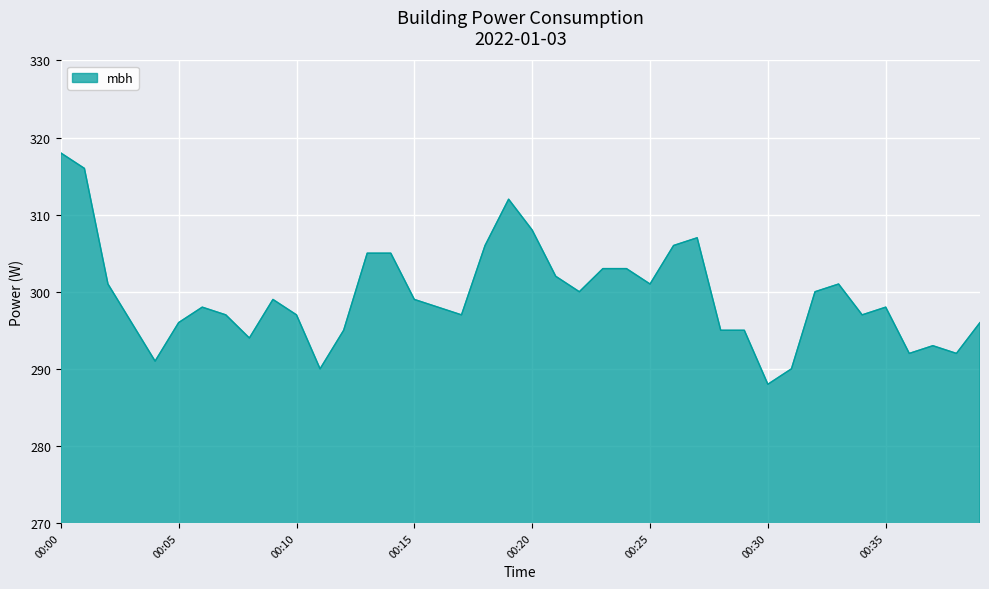

True or false: the data has more than 0 interior local peaks.

True